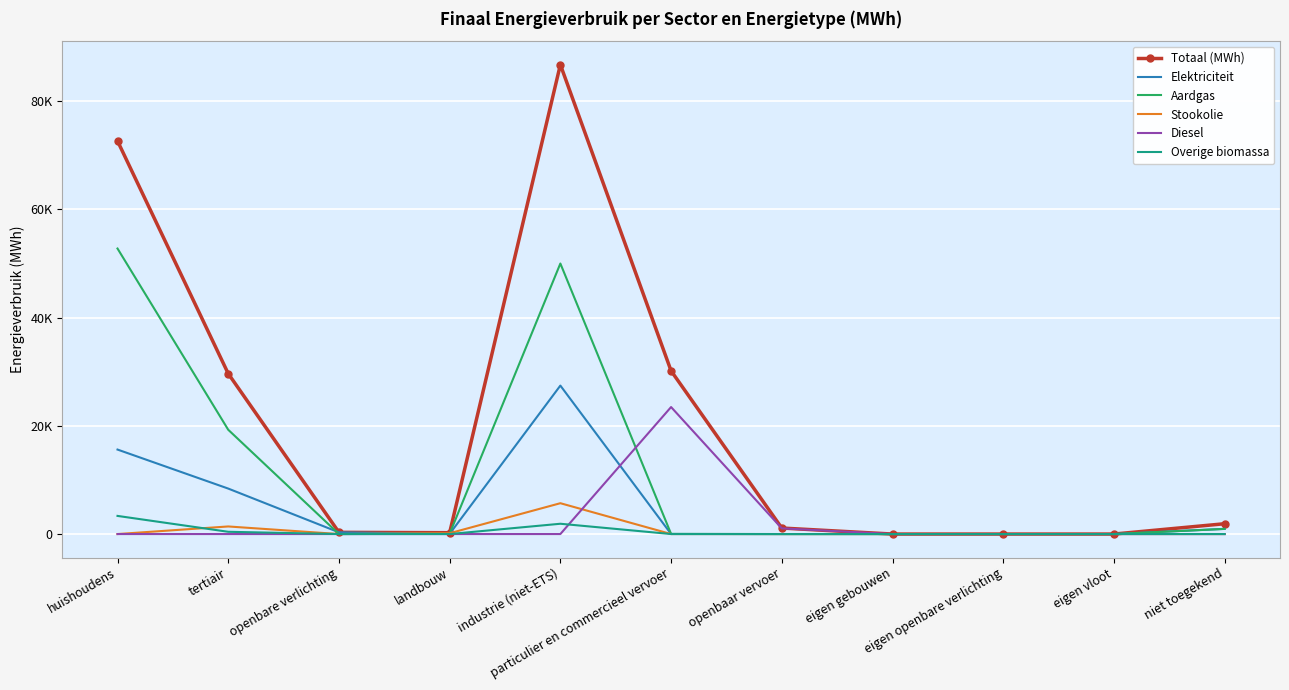

Is it true that Aardgas equals 19271.2 at tertiair?

True